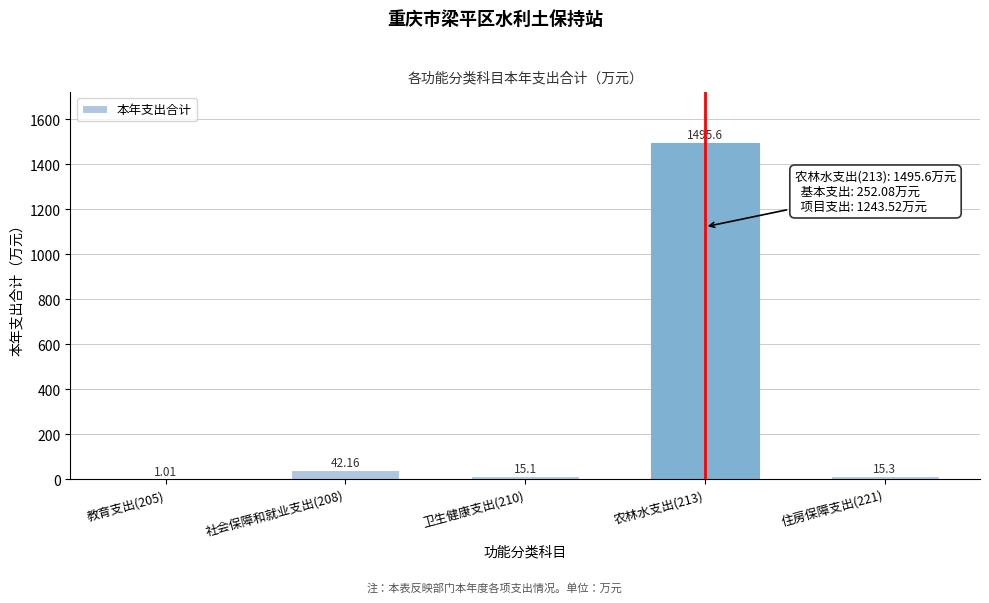

What is the change in value from 卫生健康支出(210) to 住房保障支出(221)?

+0.2